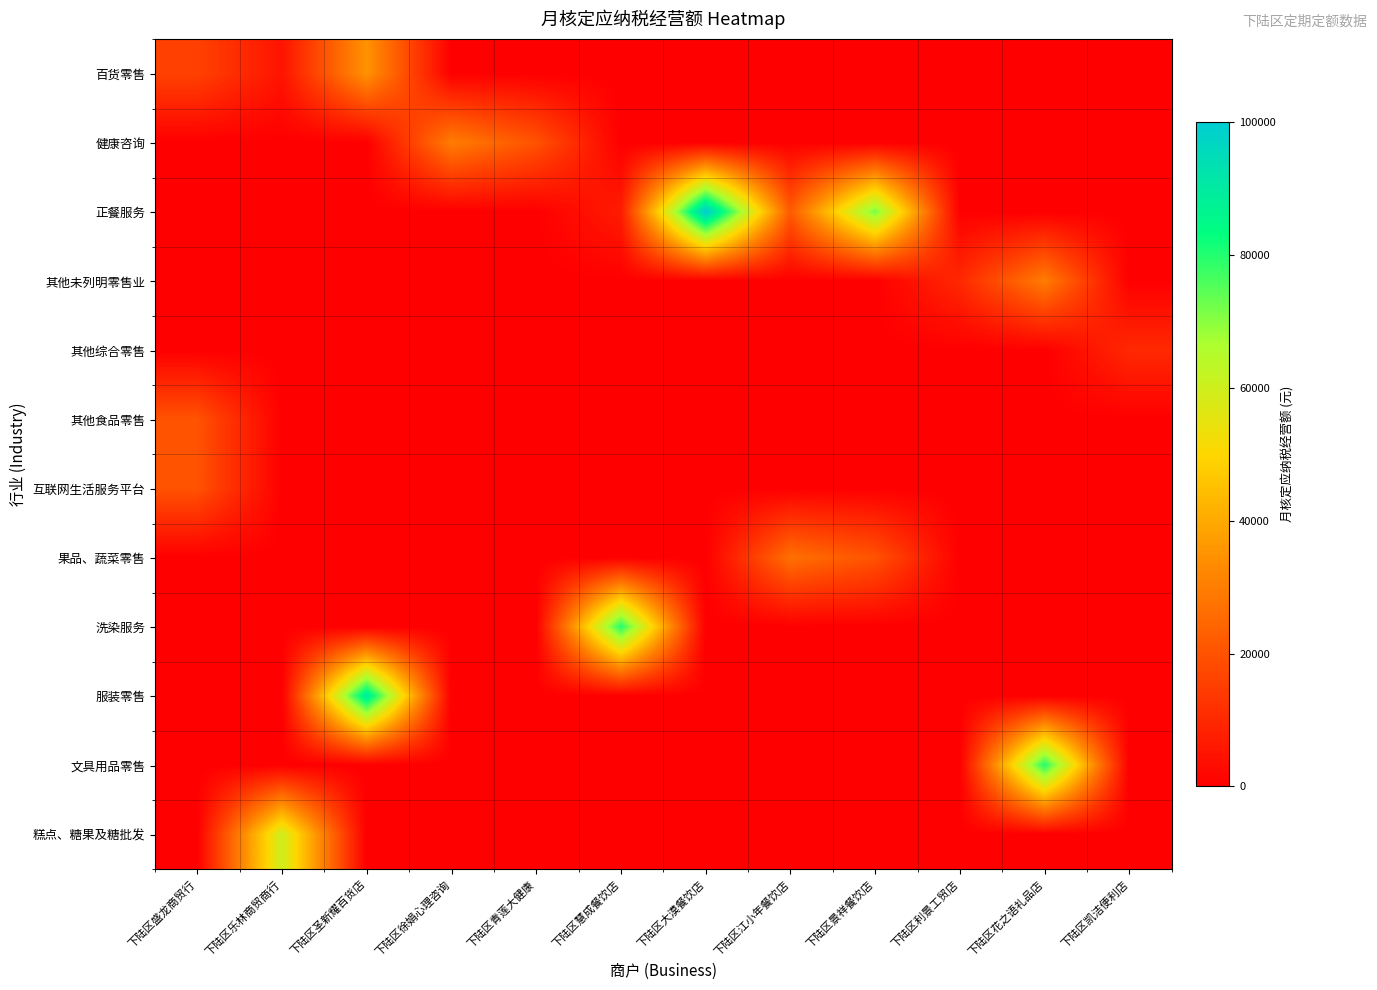

Reading left to right, what are all the values shown in this chart?

百货零售: 下陆区盛龙商贸行=16000	下陆区乐林商贸商行=5000	下陆区圣新耀百货店=35000	下陆区徐娟心理咨询=0	下陆区青莲大健康=0	下陆区慧成餐饮店=0	下陆区大漠餐饮店=0	下陆区江小年餐饮店=0	下陆区景祥餐饮店=0	下陆区利景工贸店=0	下陆区花之语礼品店=0	下陆区凯洁便利店=0
健康咨询: 下陆区盛龙商贸行=0	下陆区乐林商贸商行=0	下陆区圣新耀百货店=0	下陆区徐娟心理咨询=30000	下陆区青莲大健康=20000	下陆区慧成餐饮店=0	下陆区大漠餐饮店=0	下陆区江小年餐饮店=0	下陆区景祥餐饮店=0	下陆区利景工贸店=0	下陆区花之语礼品店=0	下陆区凯洁便利店=0
正餐服务: 下陆区盛龙商贸行=0	下陆区乐林商贸商行=0	下陆区圣新耀百货店=0	下陆区徐娟心理咨询=0	下陆区青莲大健康=0	下陆区慧成餐饮店=7000	下陆区大漠餐饮店=100000	下陆区江小年餐饮店=22000	下陆区景祥餐饮店=72000	下陆区利景工贸店=0	下陆区花之语礼品店=0	下陆区凯洁便利店=0
其他未列明零售业: 下陆区盛龙商贸行=0	下陆区乐林商贸商行=0	下陆区圣新耀百货店=0	下陆区徐娟心理咨询=0	下陆区青莲大健康=0	下陆区慧成餐饮店=0	下陆区大漠餐饮店=0	下陆区江小年餐饮店=0	下陆区景祥餐饮店=0	下陆区利景工贸店=10000	下陆区花之语礼品店=30000	下陆区凯洁便利店=0
其他综合零售: 下陆区盛龙商贸行=0	下陆区乐林商贸商行=0	下陆区圣新耀百货店=0	下陆区徐娟心理咨询=0	下陆区青莲大健康=0	下陆区慧成餐饮店=0	下陆区大漠餐饮店=0	下陆区江小年餐饮店=0	下陆区景祥餐饮店=0	下陆区利景工贸店=0	下陆区花之语礼品店=0	下陆区凯洁便利店=10000
其他食品零售: 下陆区盛龙商贸行=20000	下陆区乐林商贸商行=0	下陆区圣新耀百货店=0	下陆区徐娟心理咨询=0	下陆区青莲大健康=0	下陆区慧成餐饮店=0	下陆区大漠餐饮店=0	下陆区江小年餐饮店=0	下陆区景祥餐饮店=0	下陆区利景工贸店=0	下陆区花之语礼品店=0	下陆区凯洁便利店=0
互联网生活服务平台: 下陆区盛龙商贸行=20000	下陆区乐林商贸商行=0	下陆区圣新耀百货店=0	下陆区徐娟心理咨询=0	下陆区青莲大健康=0	下陆区慧成餐饮店=0	下陆区大漠餐饮店=0	下陆区江小年餐饮店=0	下陆区景祥餐饮店=0	下陆区利景工贸店=0	下陆区花之语礼品店=0	下陆区凯洁便利店=0
果品、蔬菜零售: 下陆区盛龙商贸行=0	下陆区乐林商贸商行=0	下陆区圣新耀百货店=0	下陆区徐娟心理咨询=0	下陆区青莲大健康=0	下陆区慧成餐饮店=0	下陆区大漠餐饮店=0	下陆区江小年餐饮店=27000	下陆区景祥餐饮店=20000	下陆区利景工贸店=0	下陆区花之语礼品店=0	下陆区凯洁便利店=0
洗染服务: 下陆区盛龙商贸行=0	下陆区乐林商贸商行=0	下陆区圣新耀百货店=0	下陆区徐娟心理咨询=0	下陆区青莲大健康=0	下陆区慧成餐饮店=80000	下陆区大漠餐饮店=0	下陆区江小年餐饮店=0	下陆区景祥餐饮店=0	下陆区利景工贸店=0	下陆区花之语礼品店=0	下陆区凯洁便利店=0
服装零售: 下陆区盛龙商贸行=0	下陆区乐林商贸商行=0	下陆区圣新耀百货店=90000	下陆区徐娟心理咨询=0	下陆区青莲大健康=0	下陆区慧成餐饮店=0	下陆区大漠餐饮店=0	下陆区江小年餐饮店=0	下陆区景祥餐饮店=0	下陆区利景工贸店=0	下陆区花之语礼品店=0	下陆区凯洁便利店=0
文具用品零售: 下陆区盛龙商贸行=0	下陆区乐林商贸商行=0	下陆区圣新耀百货店=0	下陆区徐娟心理咨询=0	下陆区青莲大健康=0	下陆区慧成餐饮店=0	下陆区大漠餐饮店=0	下陆区江小年餐饮店=0	下陆区景祥餐饮店=0	下陆区利景工贸店=0	下陆区花之语礼品店=80000	下陆区凯洁便利店=0
糕点、糖果及糖批发: 下陆区盛龙商贸行=0	下陆区乐林商贸商行=60000	下陆区圣新耀百货店=0	下陆区徐娟心理咨询=0	下陆区青莲大健康=0	下陆区慧成餐饮店=0	下陆区大漠餐饮店=0	下陆区江小年餐饮店=0	下陆区景祥餐饮店=0	下陆区利景工贸店=0	下陆区花之语礼品店=0	下陆区凯洁便利店=0